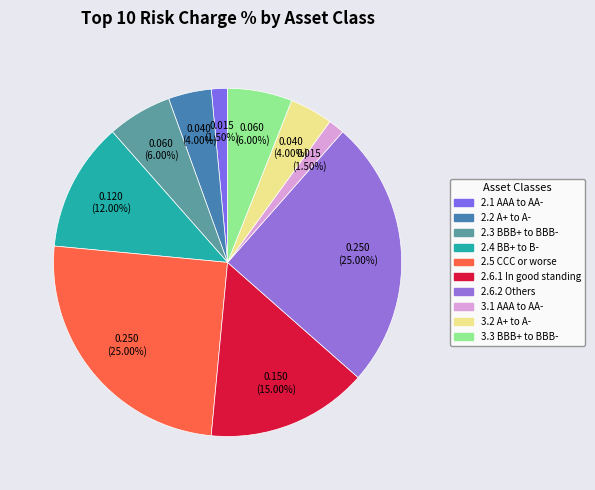

Is there a majority slice in this chart?

No